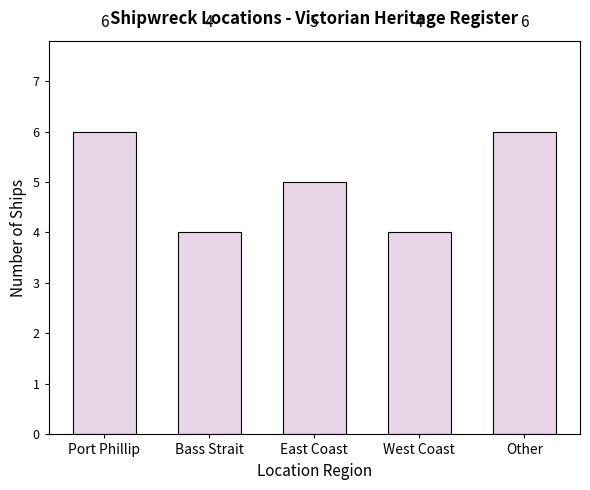

Where is the data nearest to the value 5?

East Coast